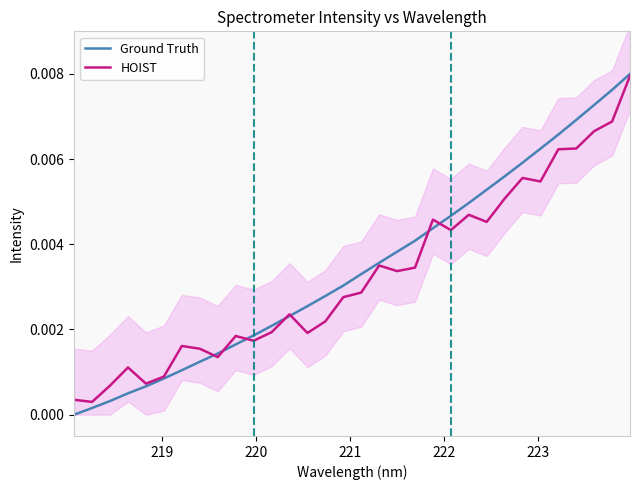

At how many categories does at least one series exceed 0?

32